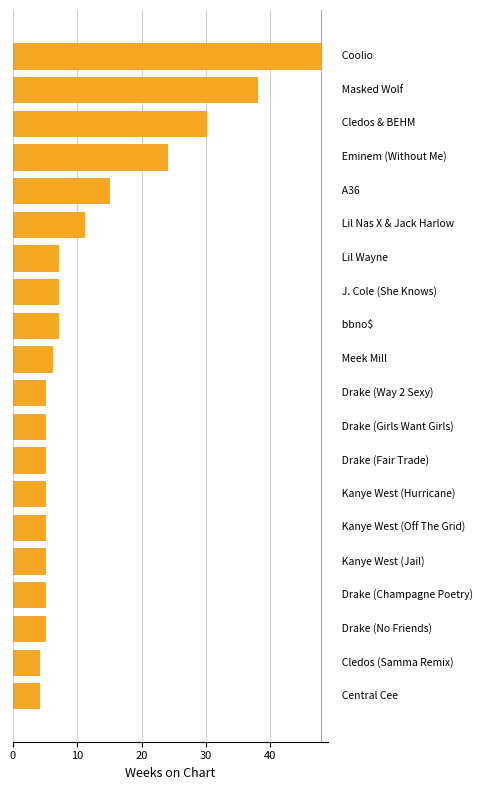

What is the minimum value shown in the chart?

4